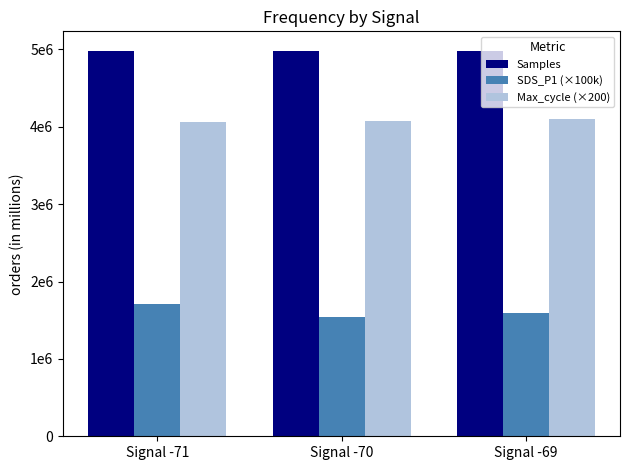

Is the value of Max_cycle (×200) at Signal -70 greater than the value of Samples at Signal -69?

No